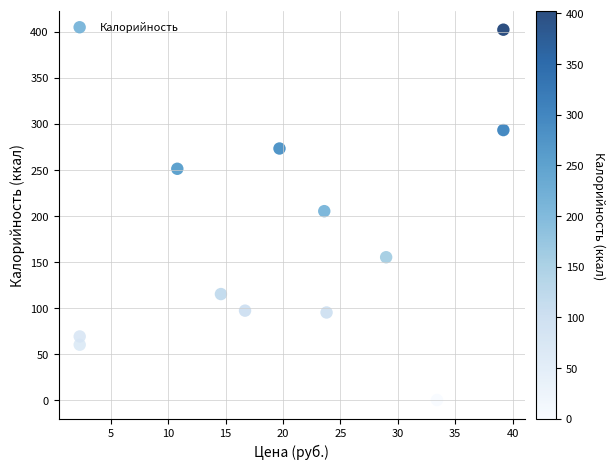

What is the range of Y values (max minus min)?

402